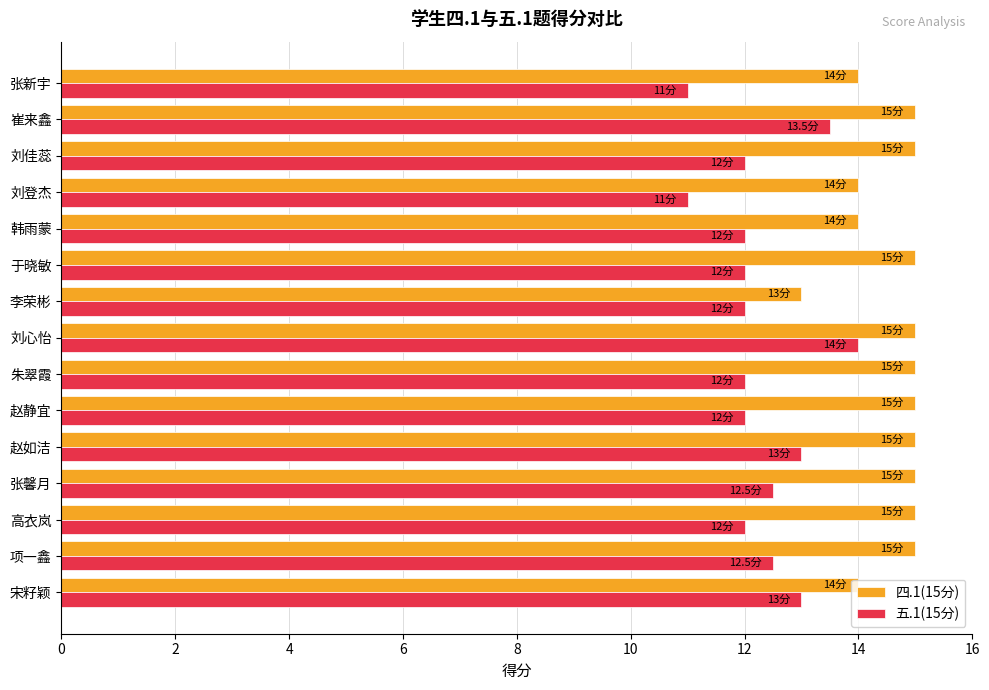

What is the smallest value displayed?

11.0